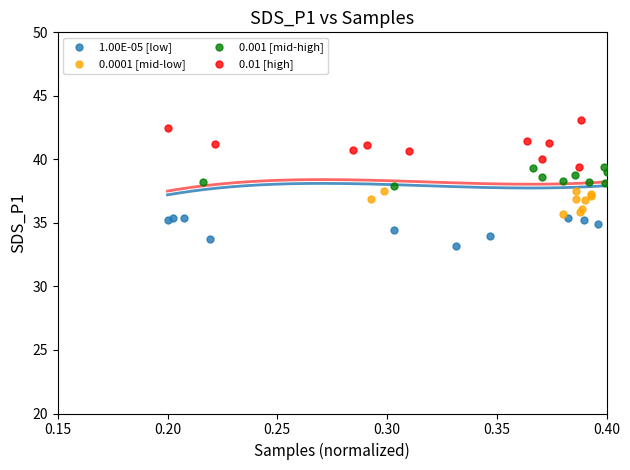

Which series reaches the maximum Y coordinate?

0.01 [high]